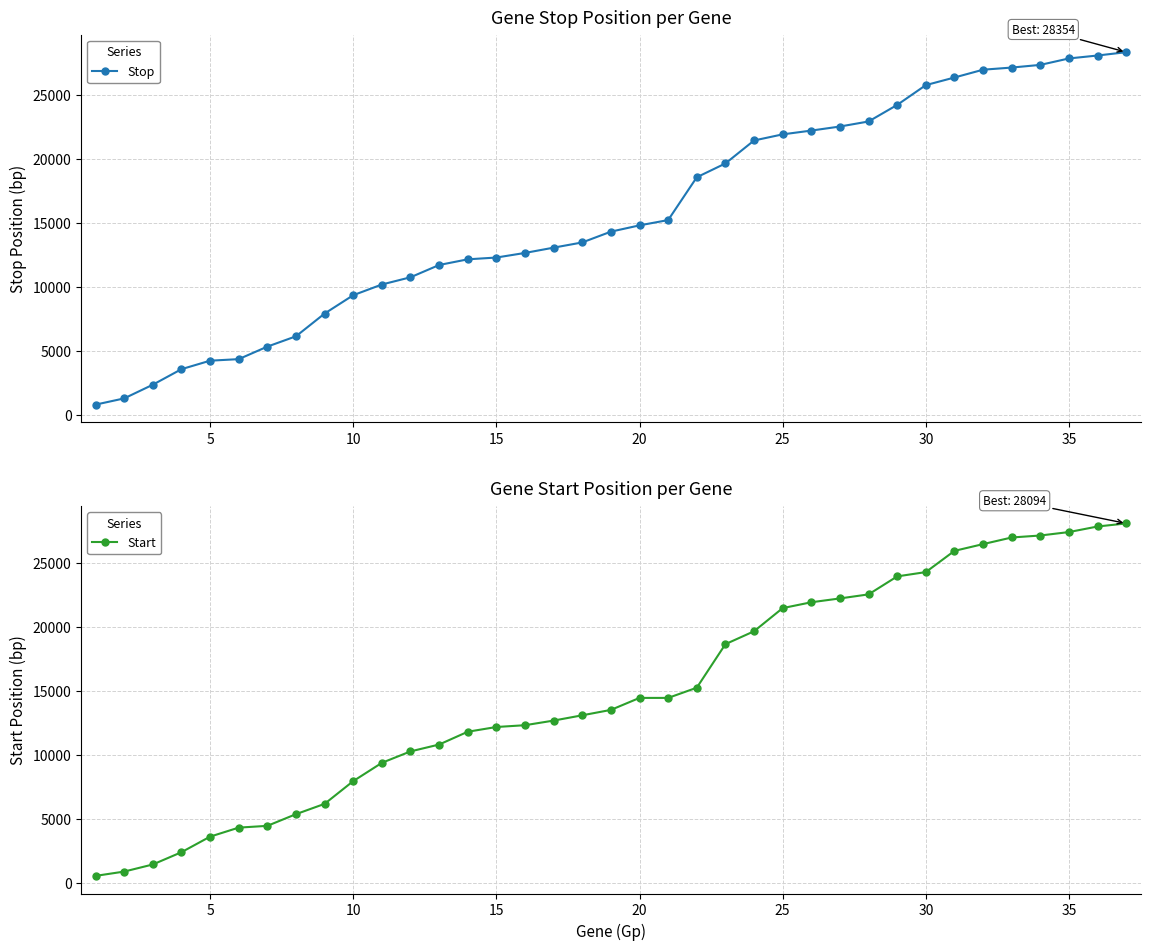

True or false: Start has more than 1 points higher than both neighbors.

False